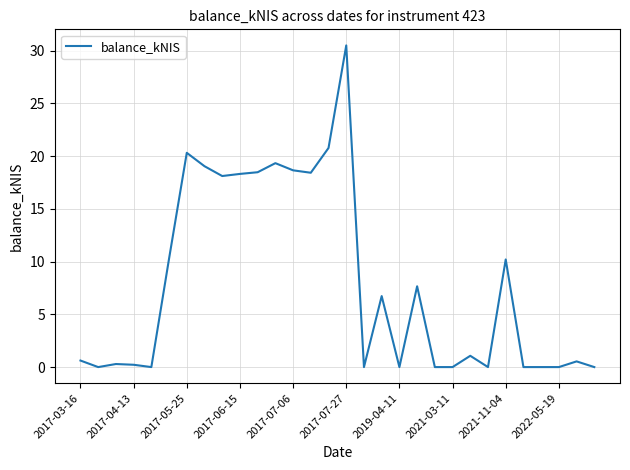

What is the difference between the maximum and minimum values?

30.5